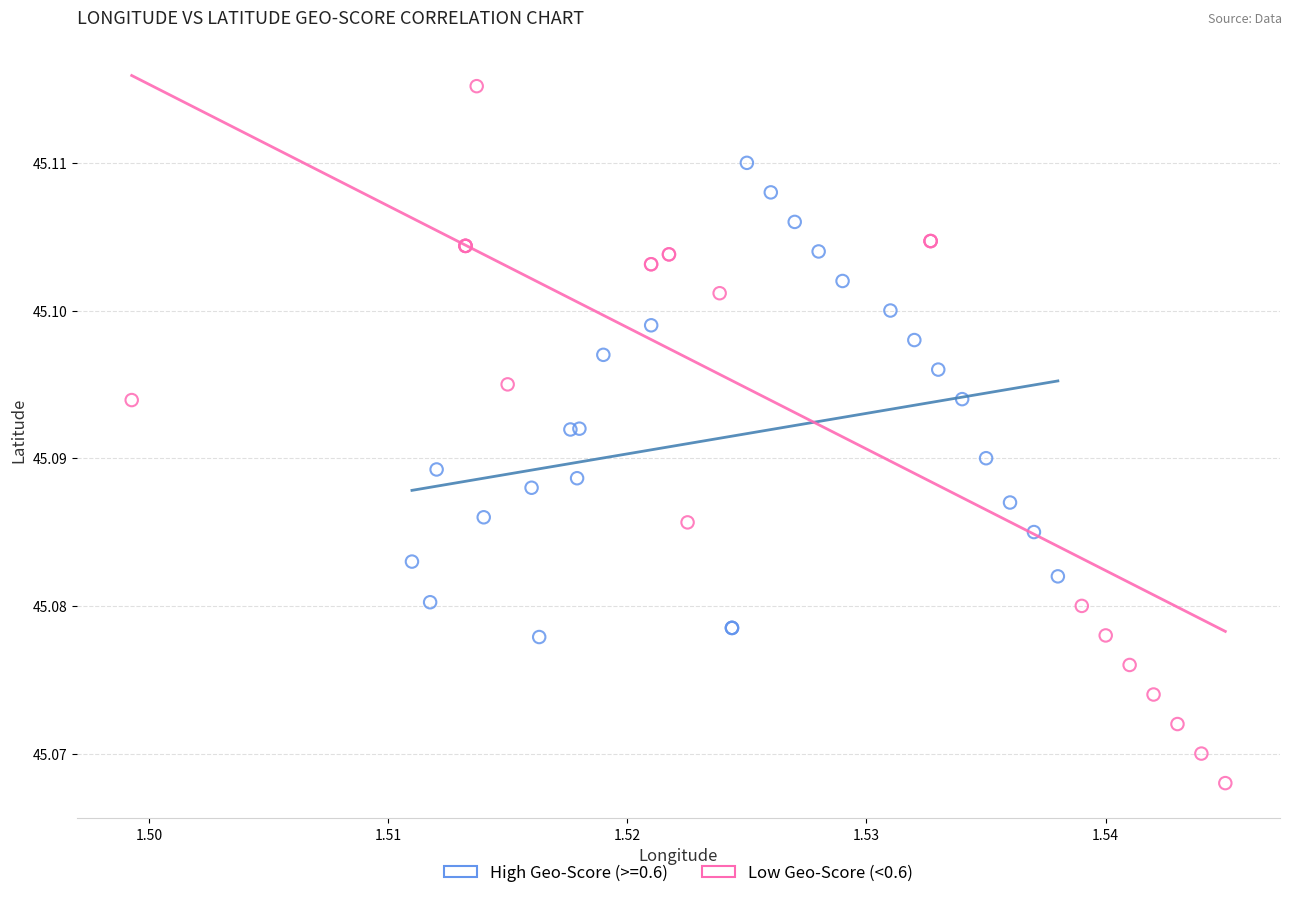

Which series contains the highest Y value?

Low Geo-Score (<0.6)